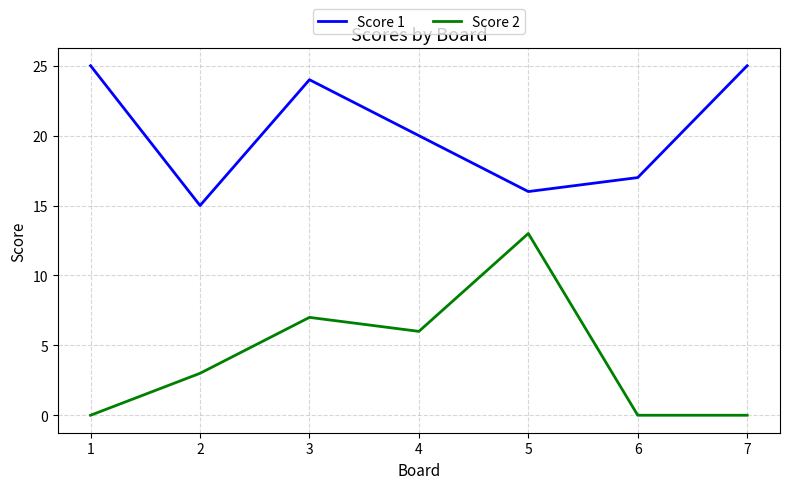

Rank the series by their average value, from lowest to highest.

Score 2, Score 1